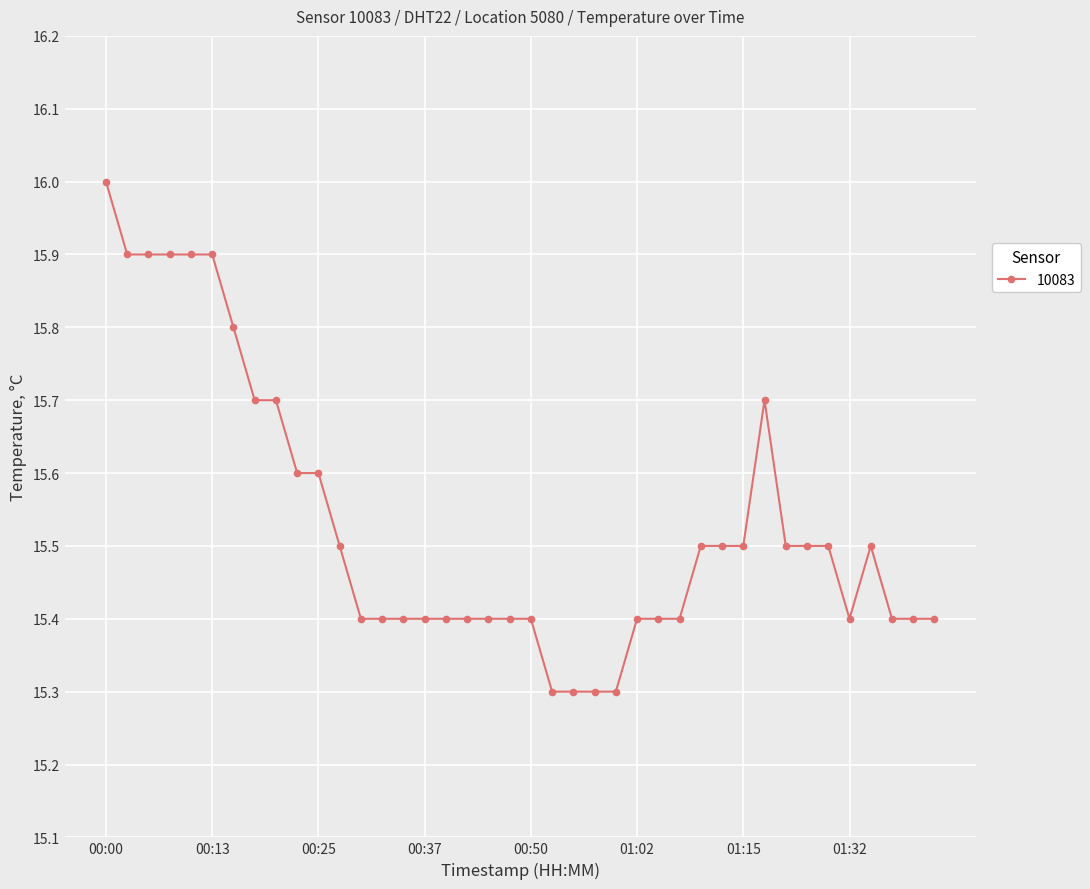

What is the sum of all values?

621.2